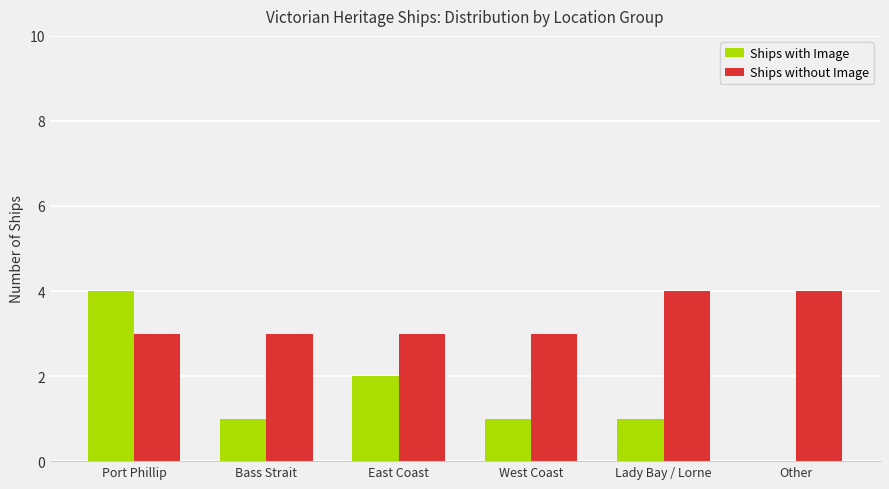

What value does the Ships with Image series have at Lady Bay / Lorne?

1